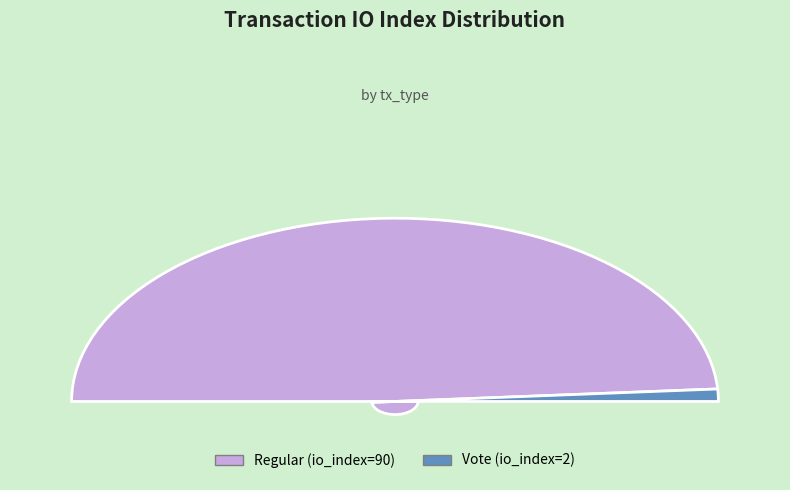

What is the change in value from Regular (io_index=90) to Vote (io_index=2)?

-88